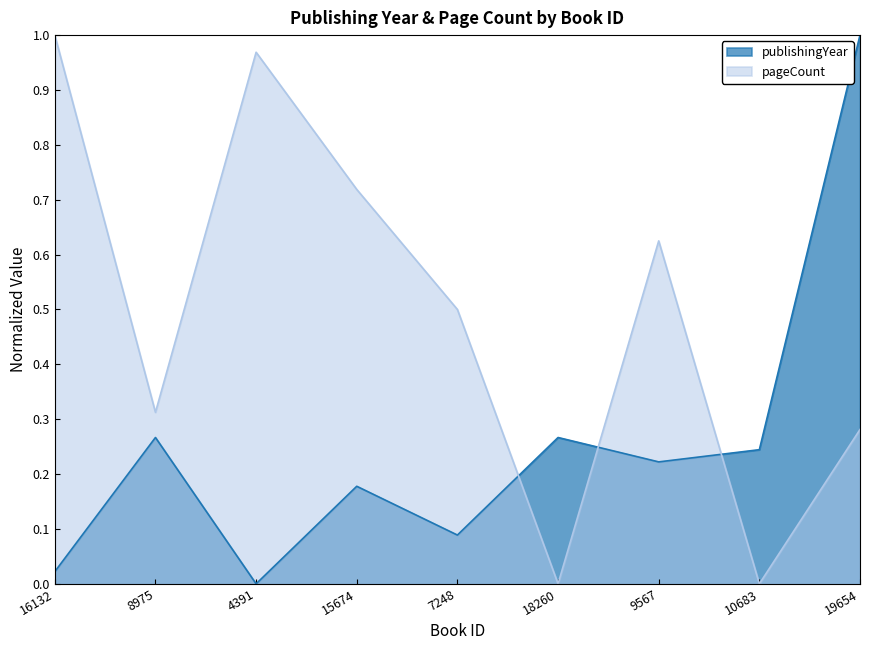

Reading left to right, what are all the values shown in this chart?

16132=0.0	8975=0.3	4391=0.0	15674=0.2	7248=0.1	18260=0.3	9567=0.2	10683=0.2	19654=1.0